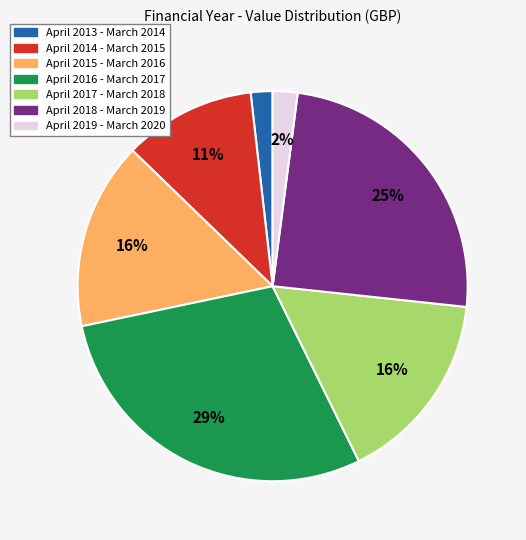

Which category has the biggest portion of the pie?

April 2016 - March 2017